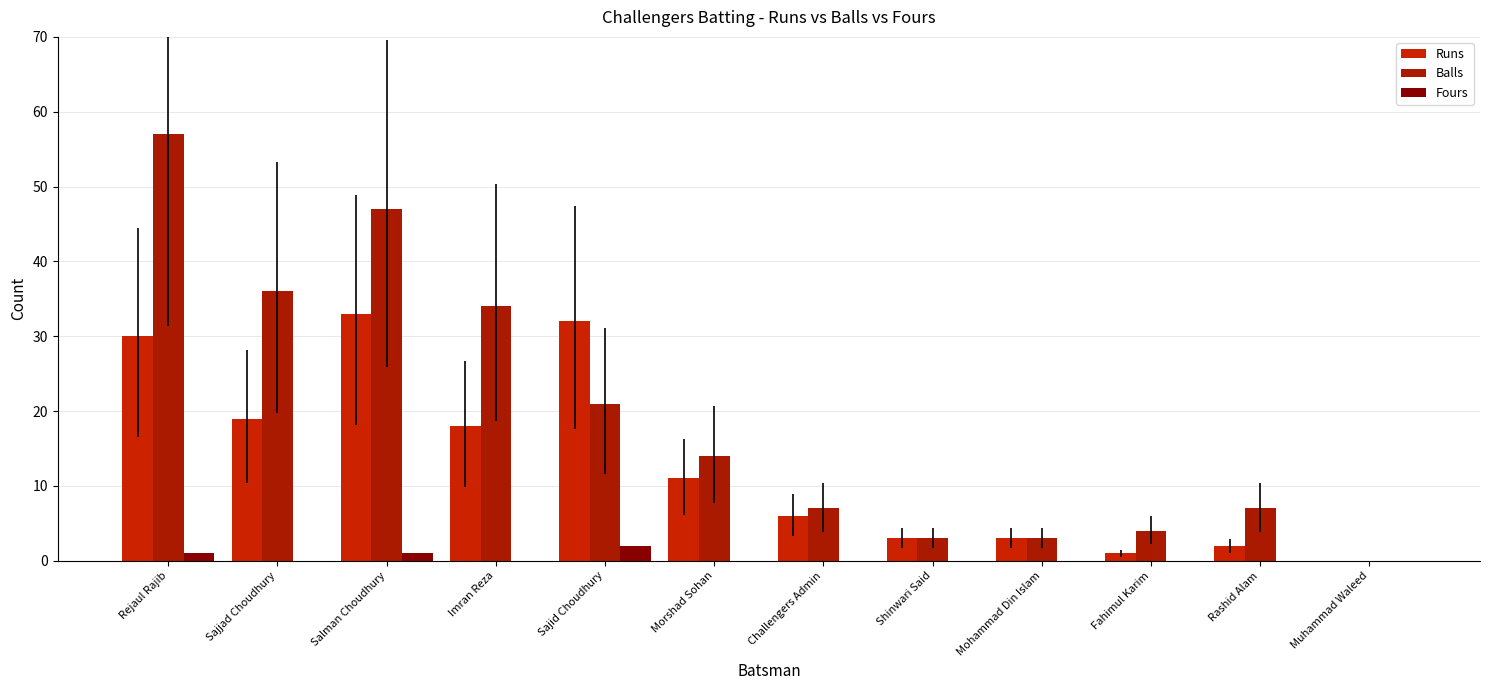

What is the difference between the Balls values at Challengers Admin and Rejaul Rajib?

50